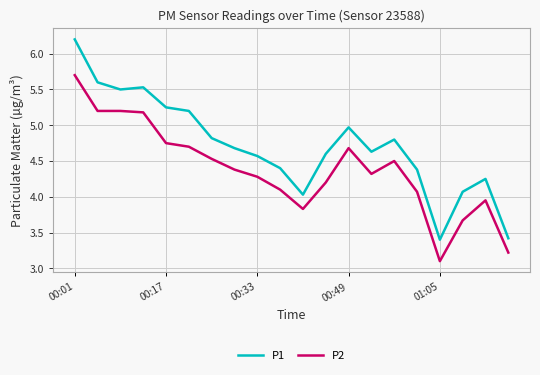

Rank the series by their maximum value, from lowest to highest.

P2, P1